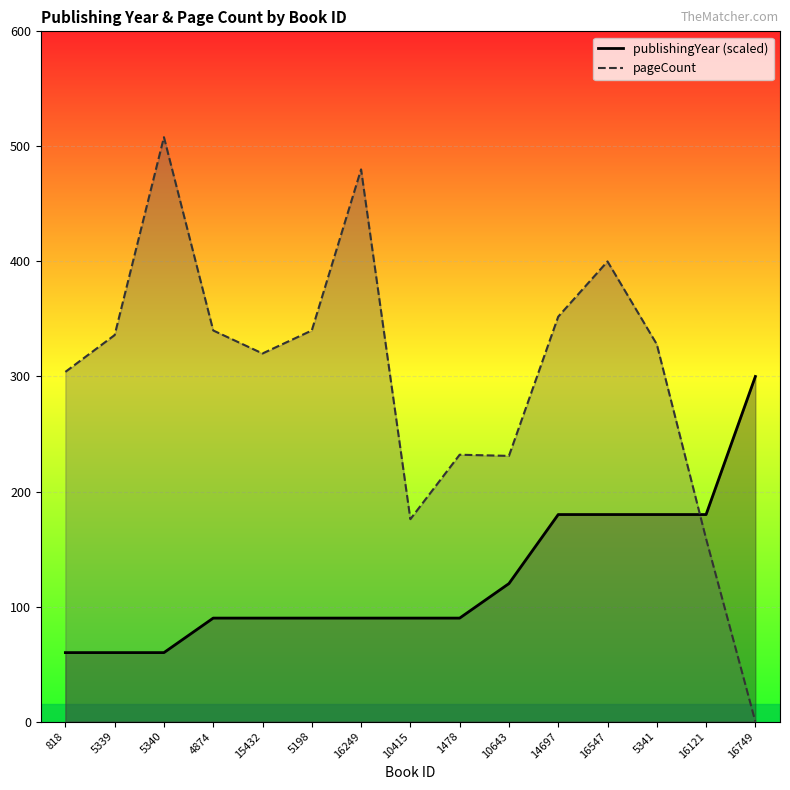

Where do pageCount and publishingYear first cross each other?

5341 and 16121